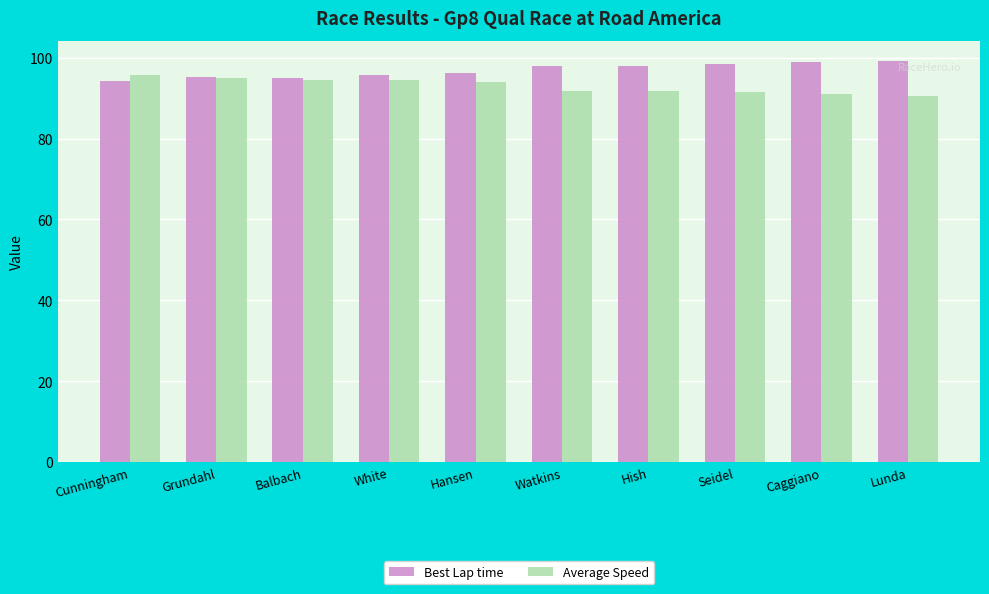

What is the difference between the second highest and minimum values in the Average Speed series?

4.4